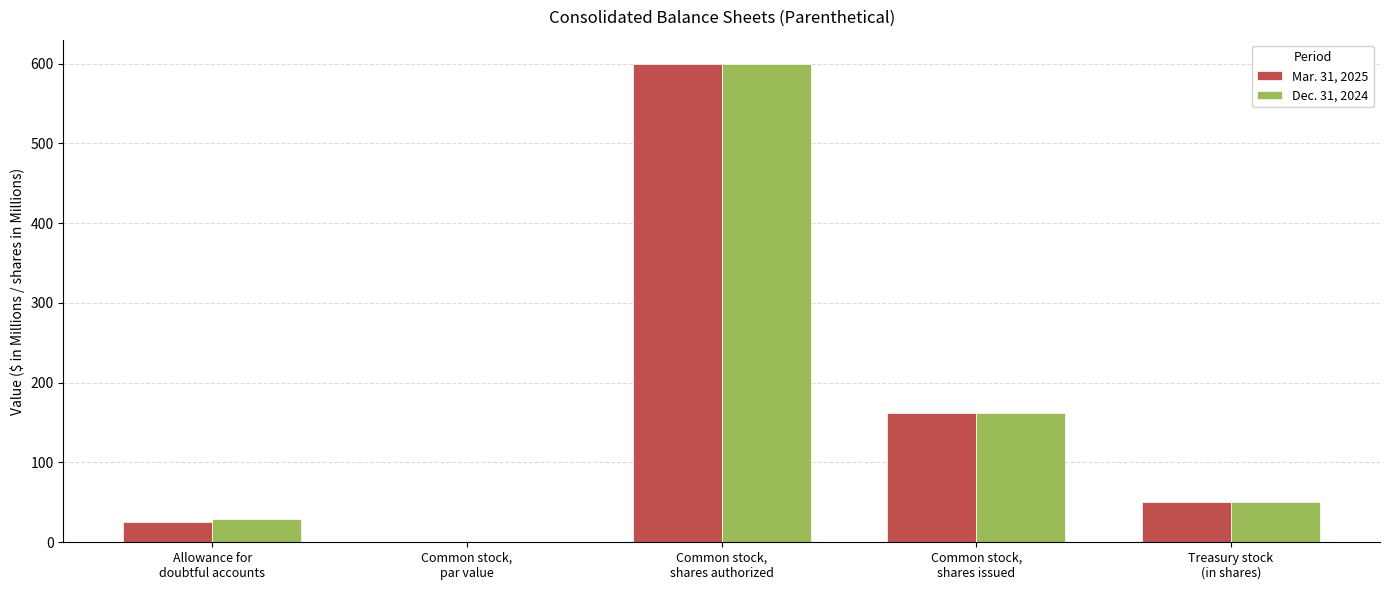

What are all the series names shown in the legend?

Mar. 31, 2025, Dec. 31, 2024